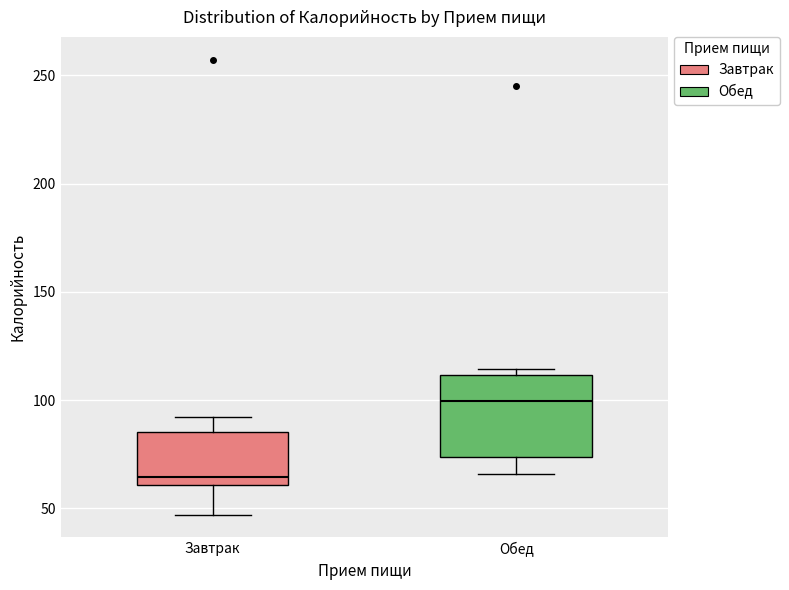

Reading left to right, transcribe this box plot: for each box, give where its median line is, the range the box spans, and where its two whiskers end, as read against the y-axis. The values are not printed on the chart, so give them approximately, as read against the axis.

Завтрак: median 65, box 60 to 85, whiskers 45 to 90
Обед: median 100, box 75 to 110, whiskers 65 to 115